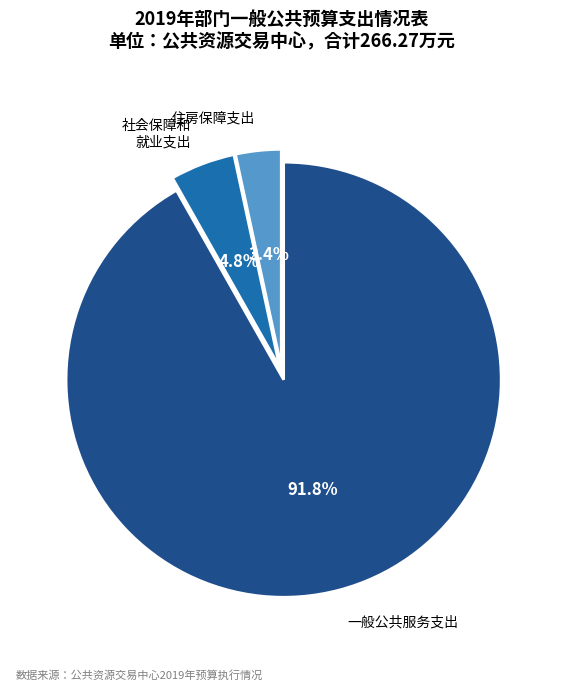

Is there a majority slice in this chart?

Yes